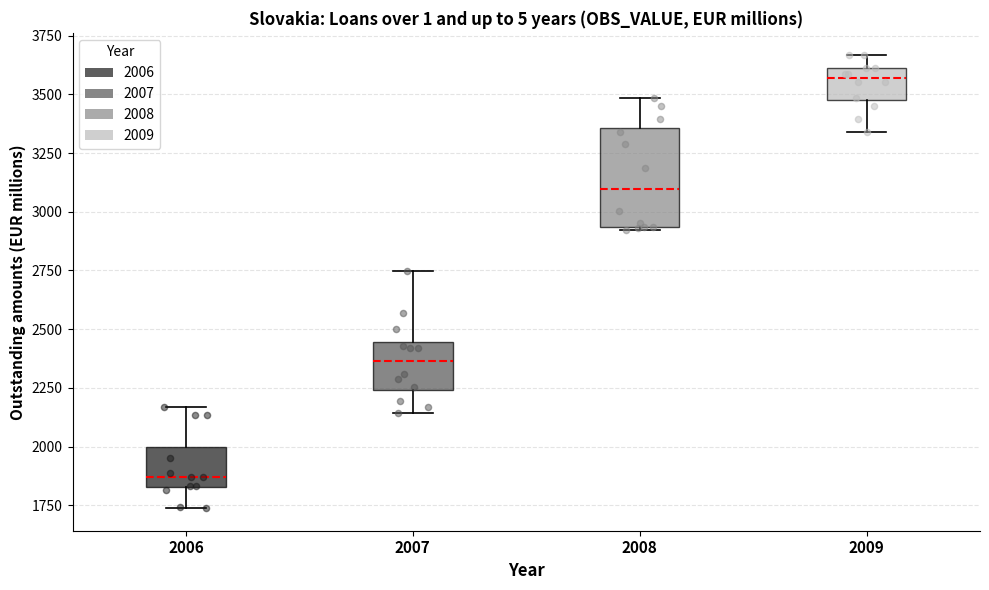

Which box's median line is the lowest?

2006